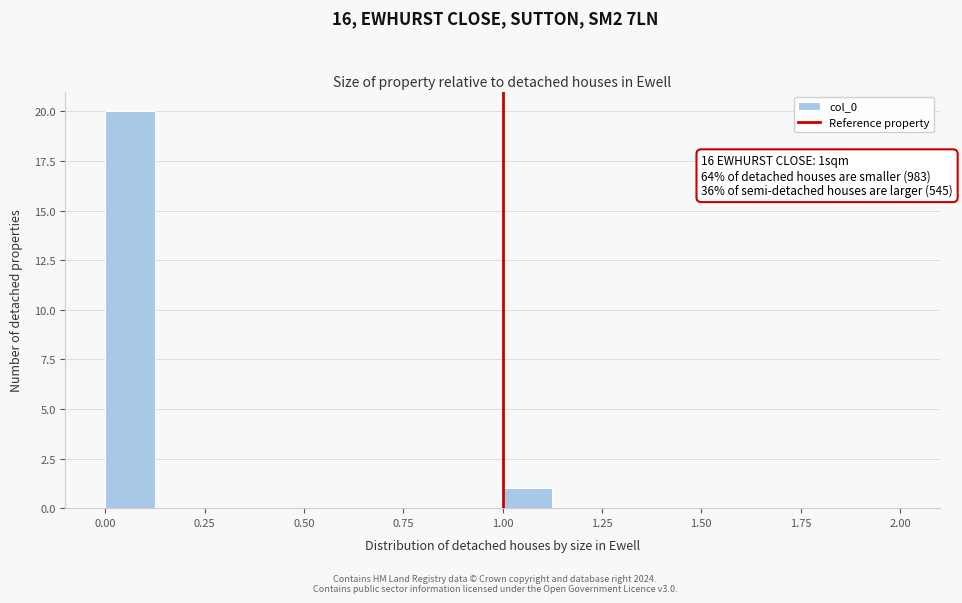

Read against the x-axis, roughly where is the centre of the tallest bar?

0.05